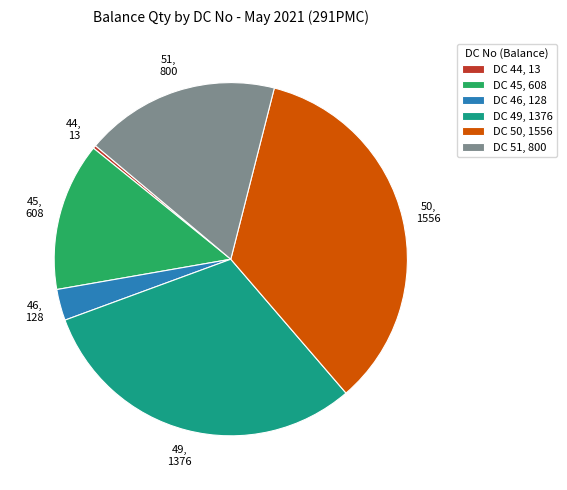

How many segments does this pie chart have?

6